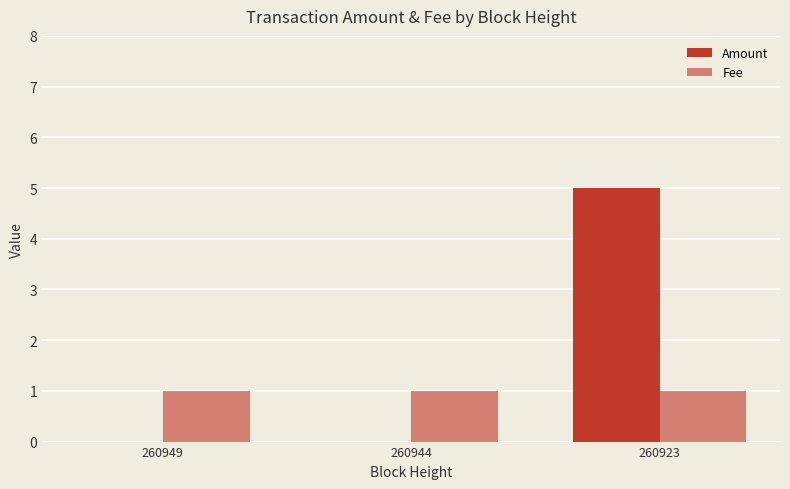

True or false: Fee has a value of 1 at 260949.

True